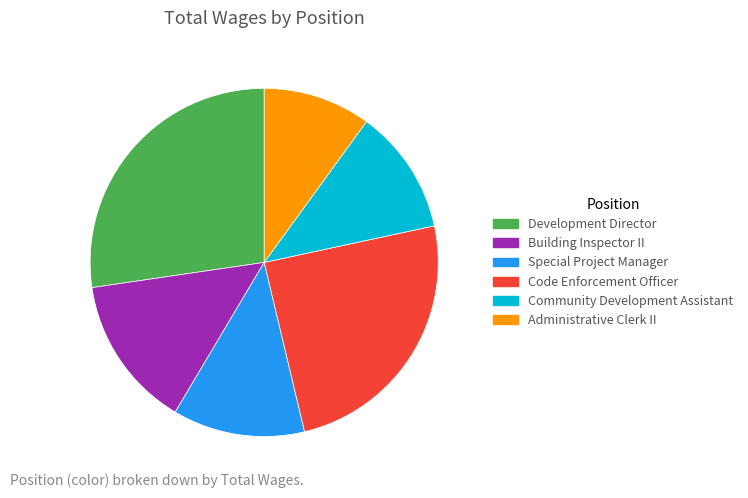

True or false: Building Inspector II accounts for 29% of the total.

False